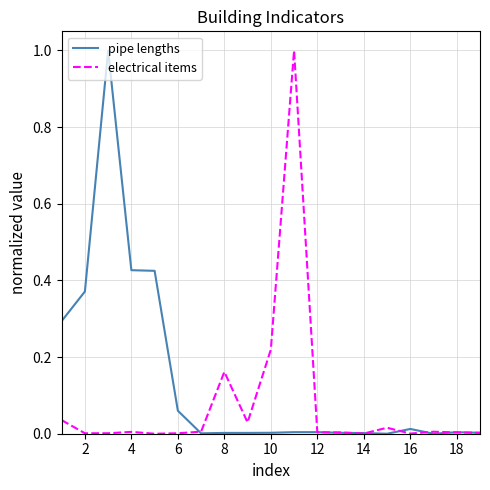

List the series in order of their overall mean, lowest first.

electrical items, pipe lengths